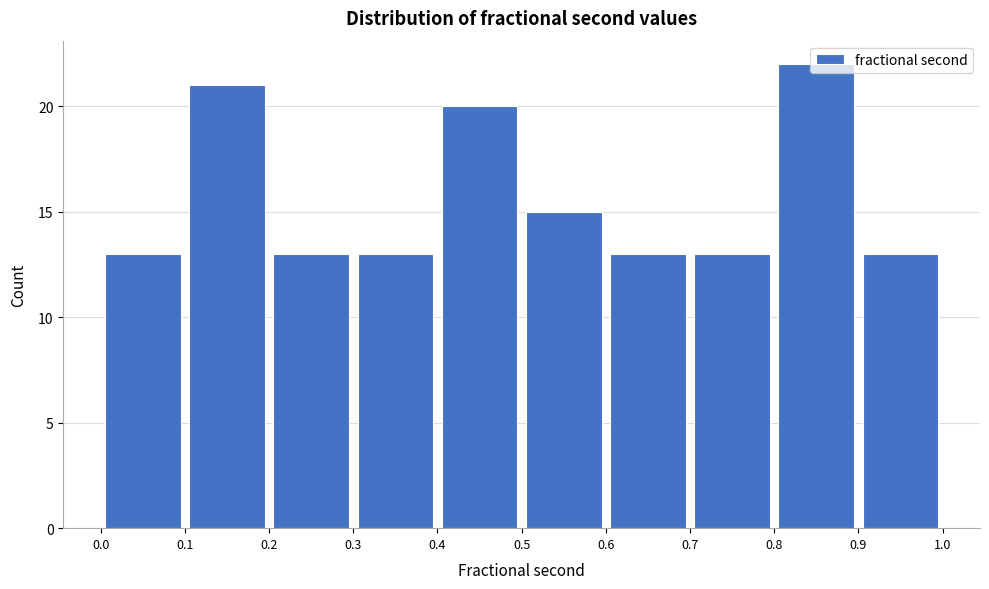

What is the height of the bar covering 0.3 to 0.4 on the x-axis? The values are not printed on the chart, so give them approximately, as read against the axis.

13